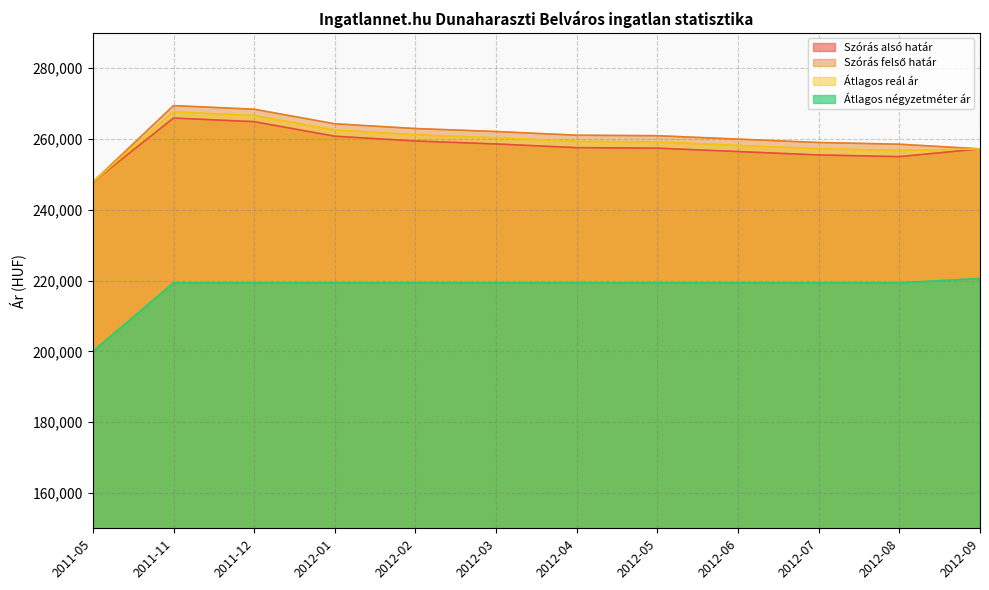

What is the difference between the highest and lowest values at 2012-01?

44950